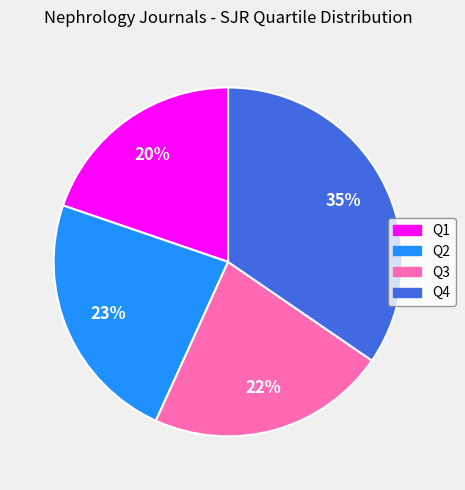

How many segments does this pie chart have?

4